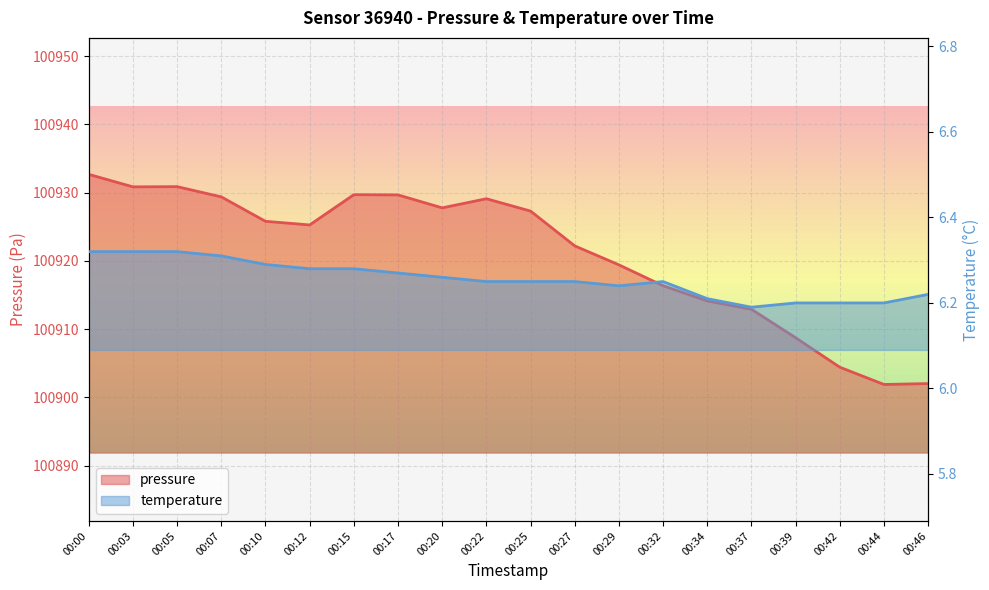

Is it true that pressure equals 21710.1 at 00:20?

False